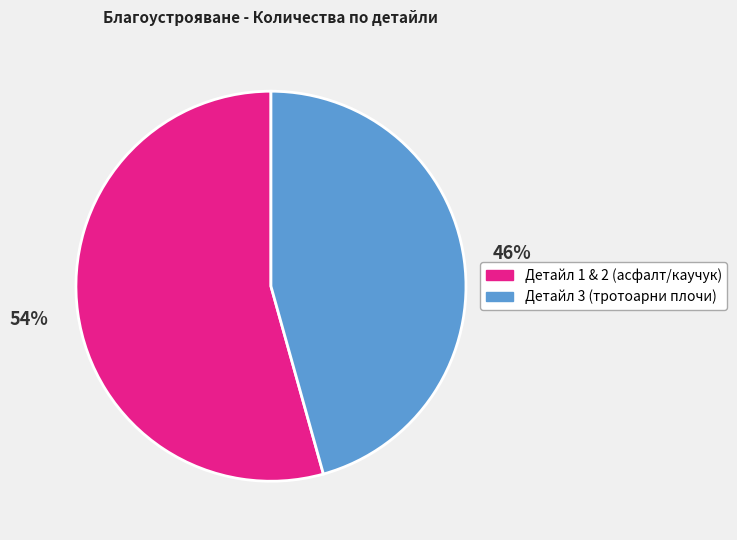

How many segments does this pie chart have?

2